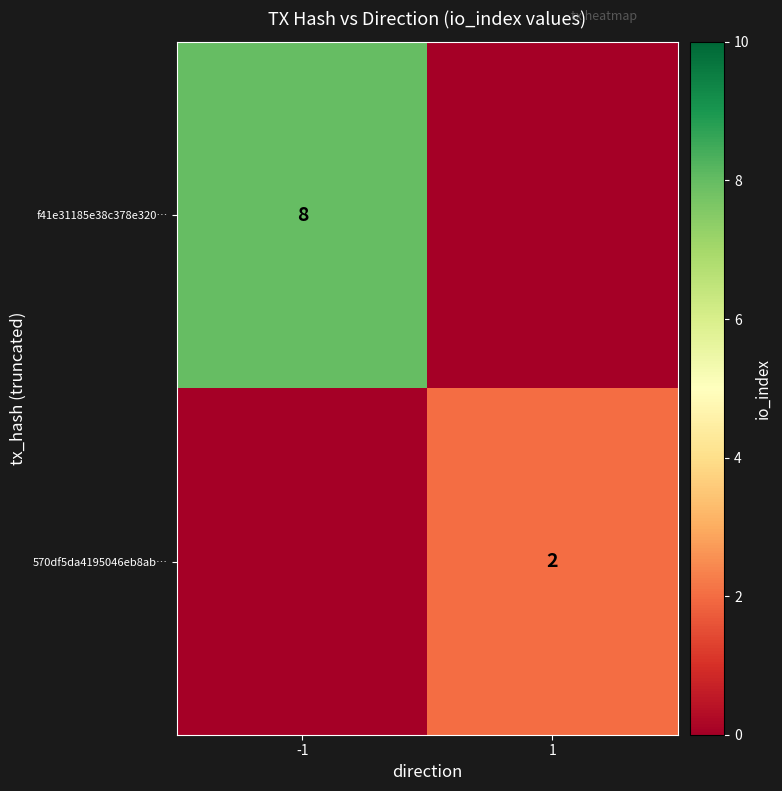

Which has a higher value, 1 or -1?

-1